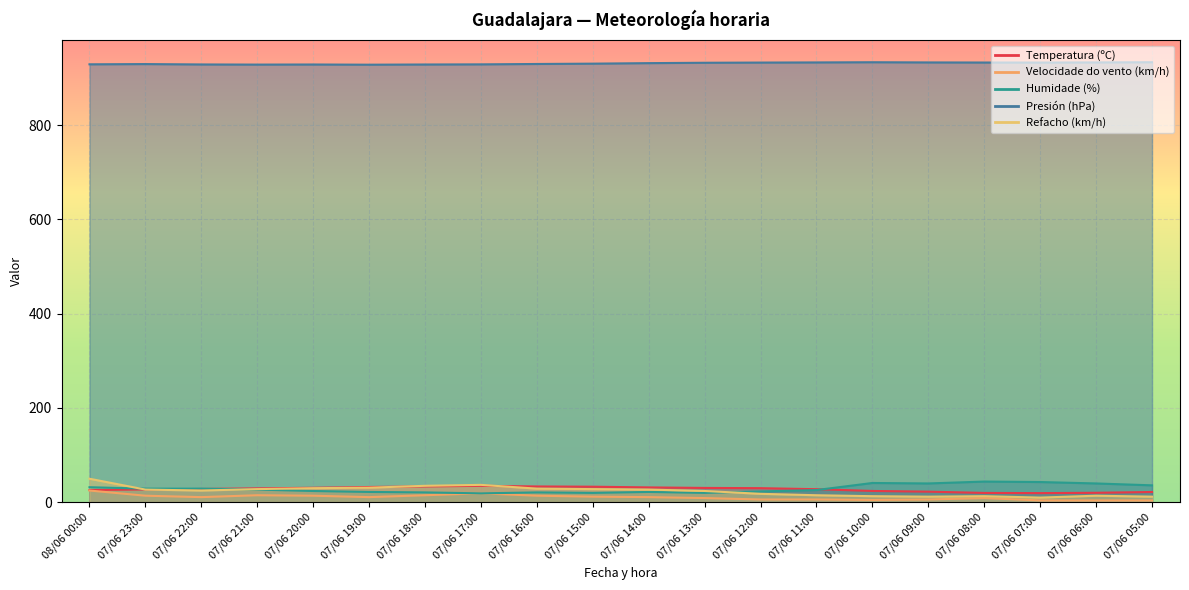

Read the Presión (hPa) value at 07/06 17:00.

928.7